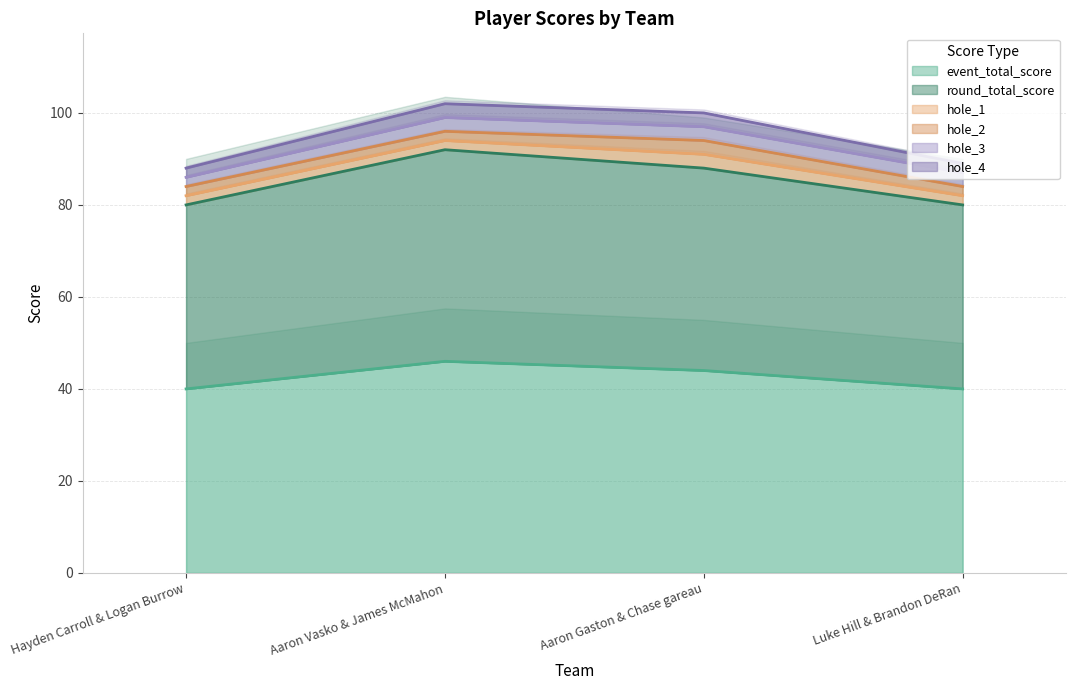

Which series has the widest spread of values?

hole_4